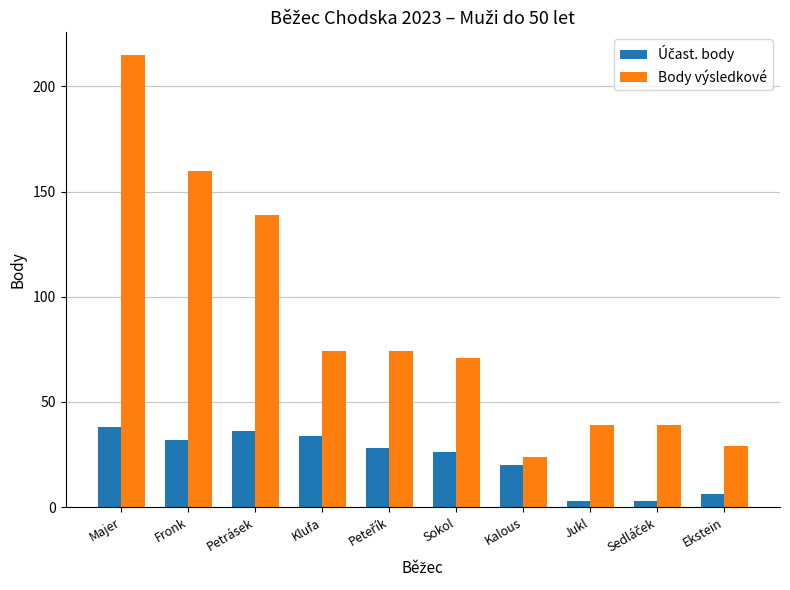

Which series changed the most between Majer and Fronk?

Body výsledkové